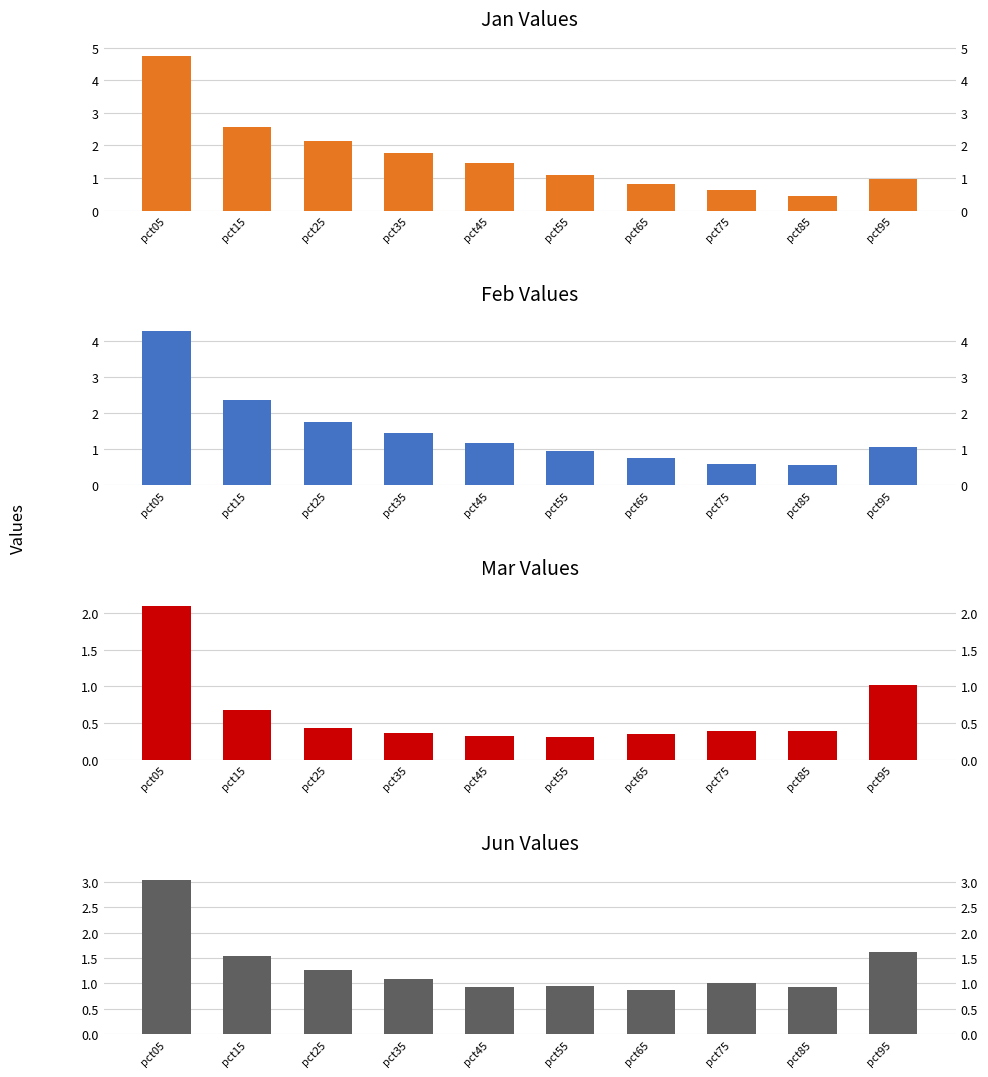

Reading right to left, extract all data points from this chart.

Jan: 1.0	0.5	0.6	0.8	1.1	1.5	1.8	2.1	2.6	4.7
Feb: 1.1	0.5	0.6	0.7	1.0	1.2	1.4	1.8	2.4	4.3
Mar: 1.0	0.4	0.4	0.3	0.3	0.3	0.4	0.4	0.7	2.1
Jun: 1.6	0.9	1.0	0.9	0.9	0.9	1.1	1.3	1.5	3.0